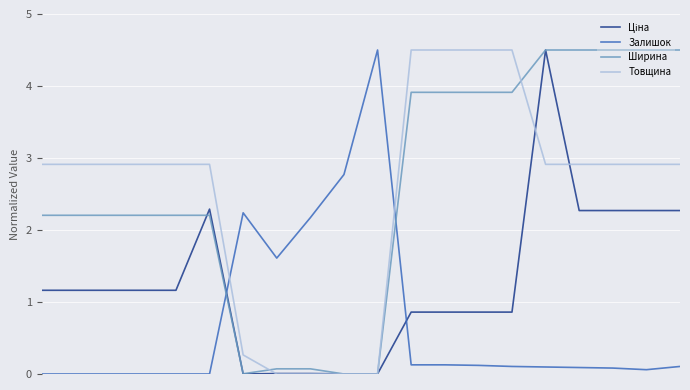

What is the maximum value shown in the chart?

4.5